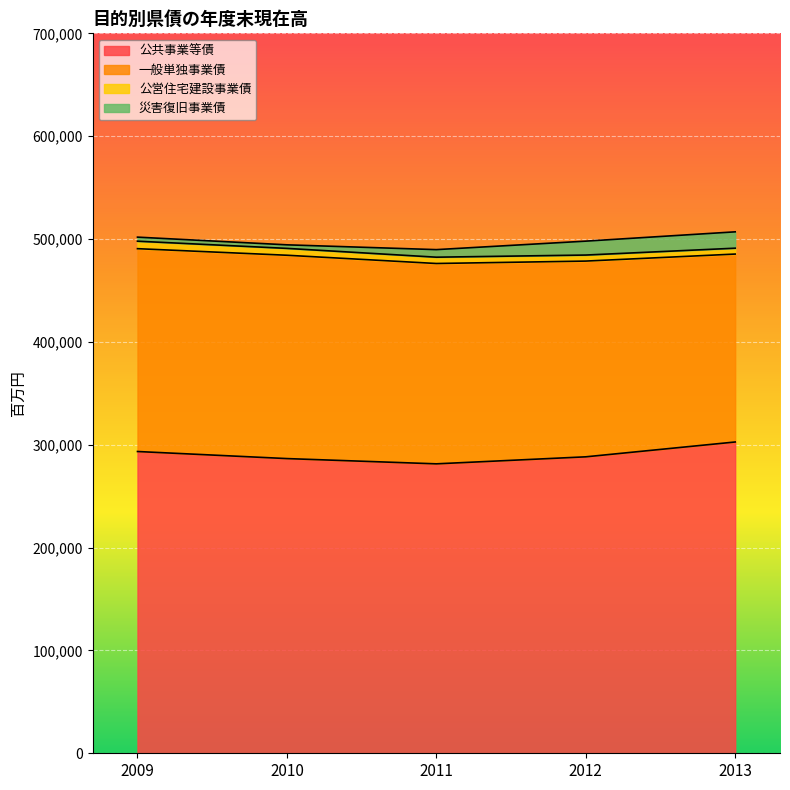

What is the value of the 公営住宅建設事業債 point at the 4th from the left?

5869